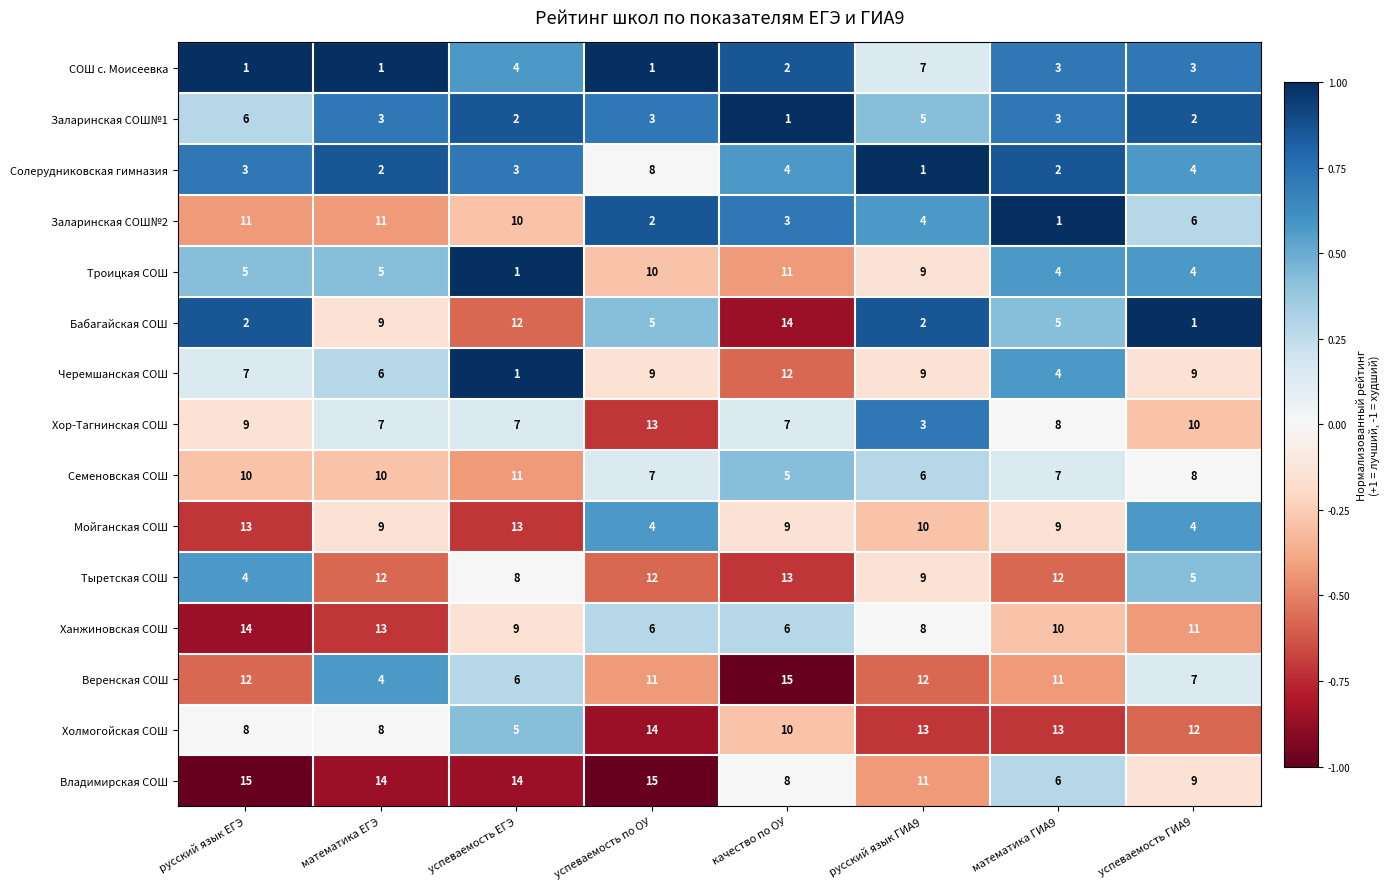

Rank the series at успеваемость по ОУ from lowest to highest value.

СОШ с. Моисеевка, Заларинская СОШ№2, Заларинская СОШ№1, Мойганская СОШ, Бабагайская СОШ, Ханжиновская СОШ, Семеновская СОШ, Солерудниковская гимназия, Черемшанская СОШ, Троицкая СОШ, Веренская СОШ, Тыретская СОШ, Хор-Тагнинская СОШ, Холмогойская СОШ, Владимирская СОШ